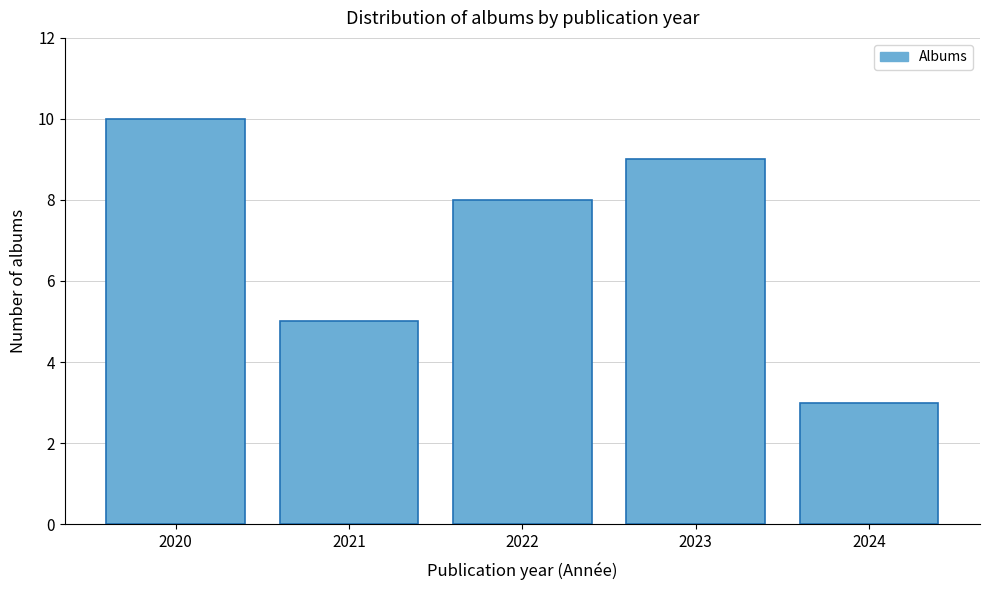

Reading left to right, list all the values displayed in this chart.

10	5	8	9	3